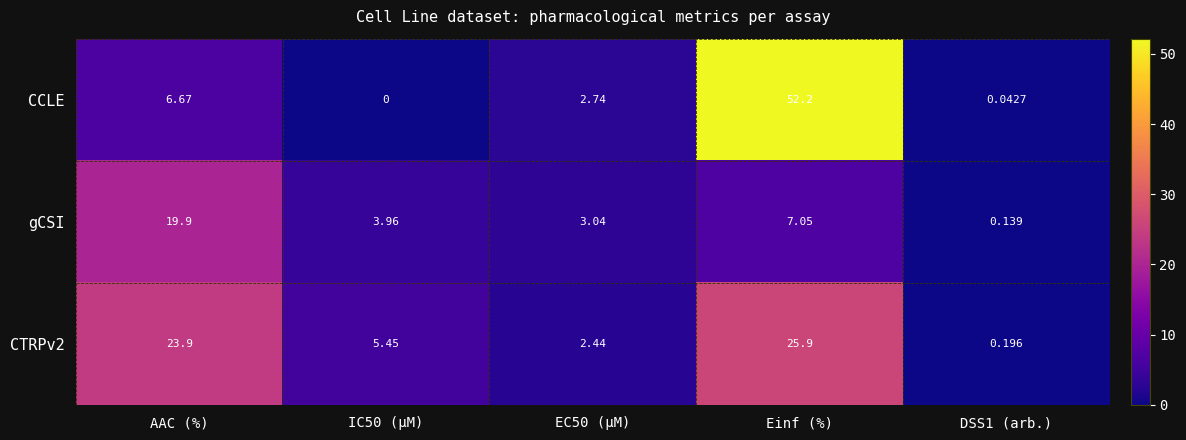

At which category is the sum across all series the highest?

Einf (%)